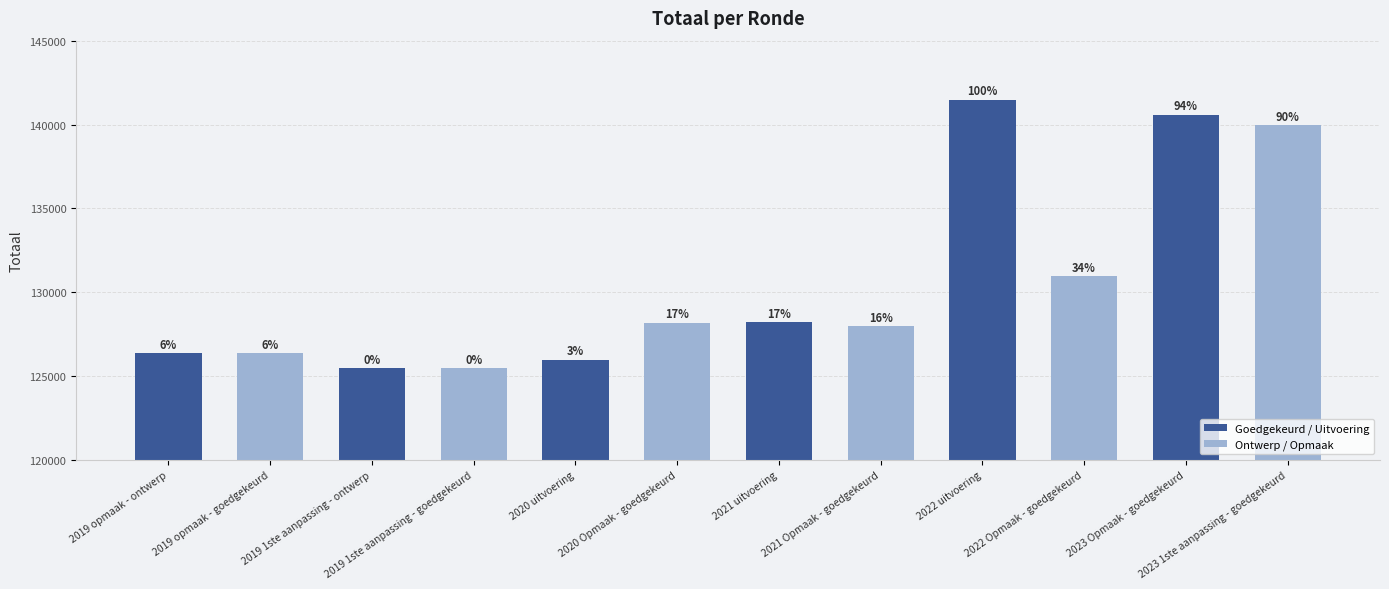

At which label does the data first exceed 128167?

2021 uitvoering